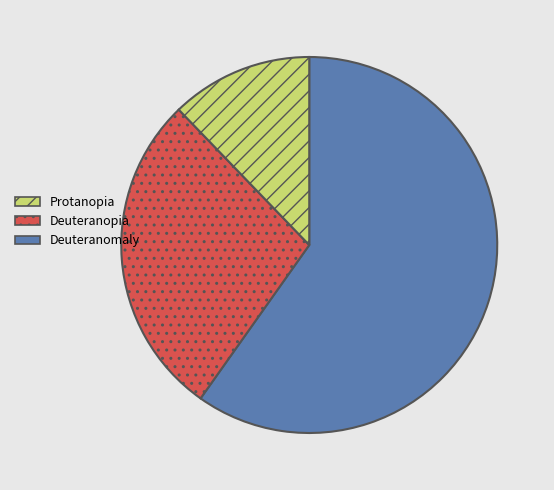

Is there a majority slice in this chart?

Yes